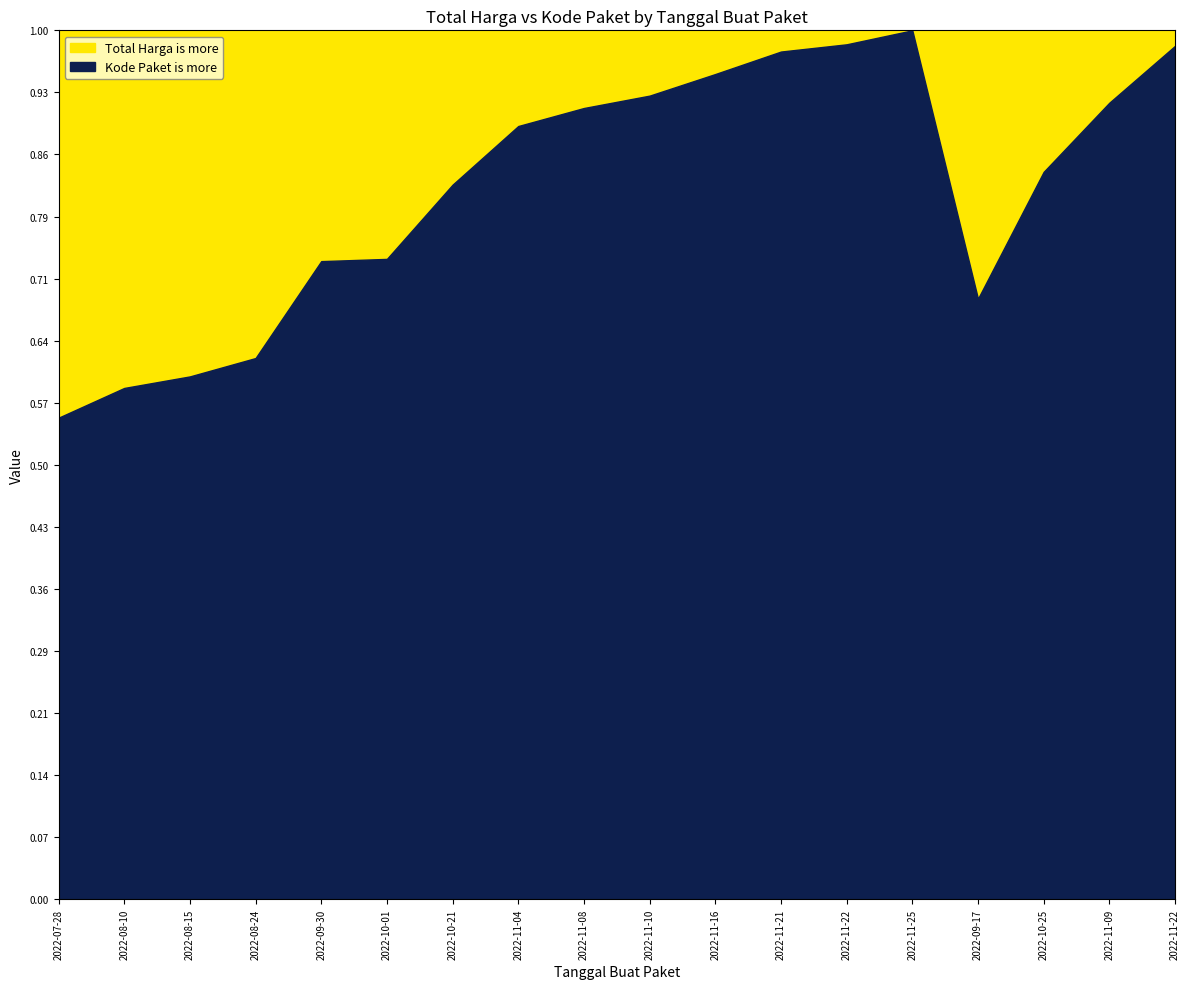

What is the greatest value displayed?

1.0